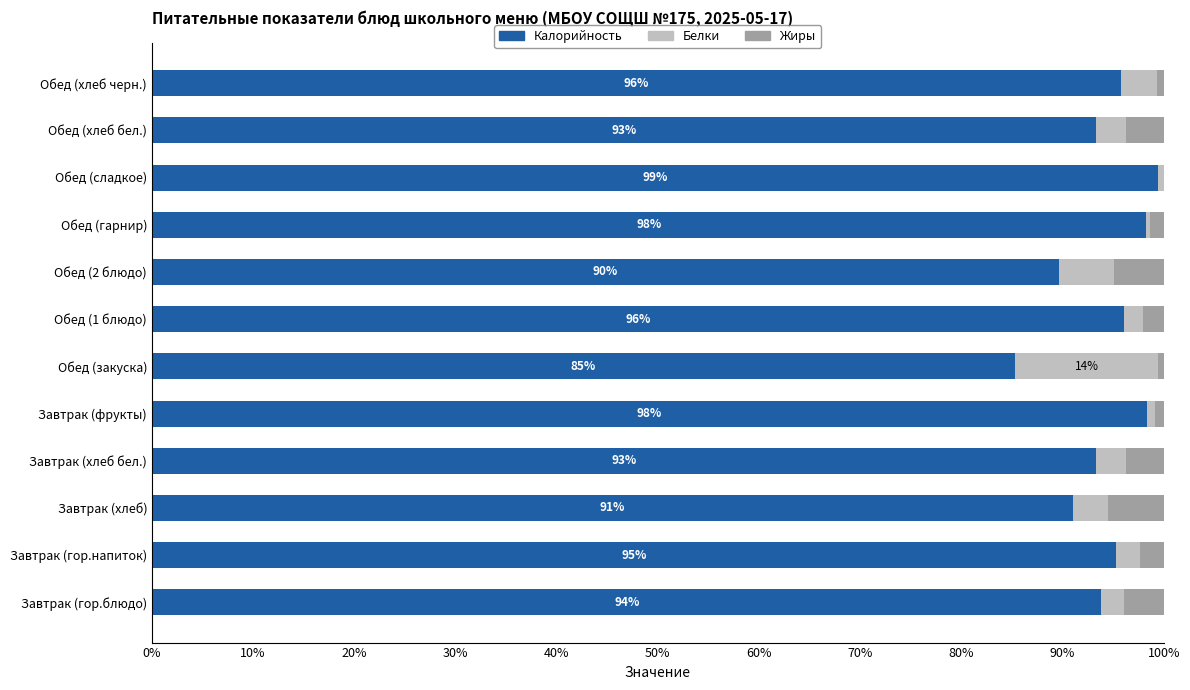

What is the average value of the Калорийность series?

94.1